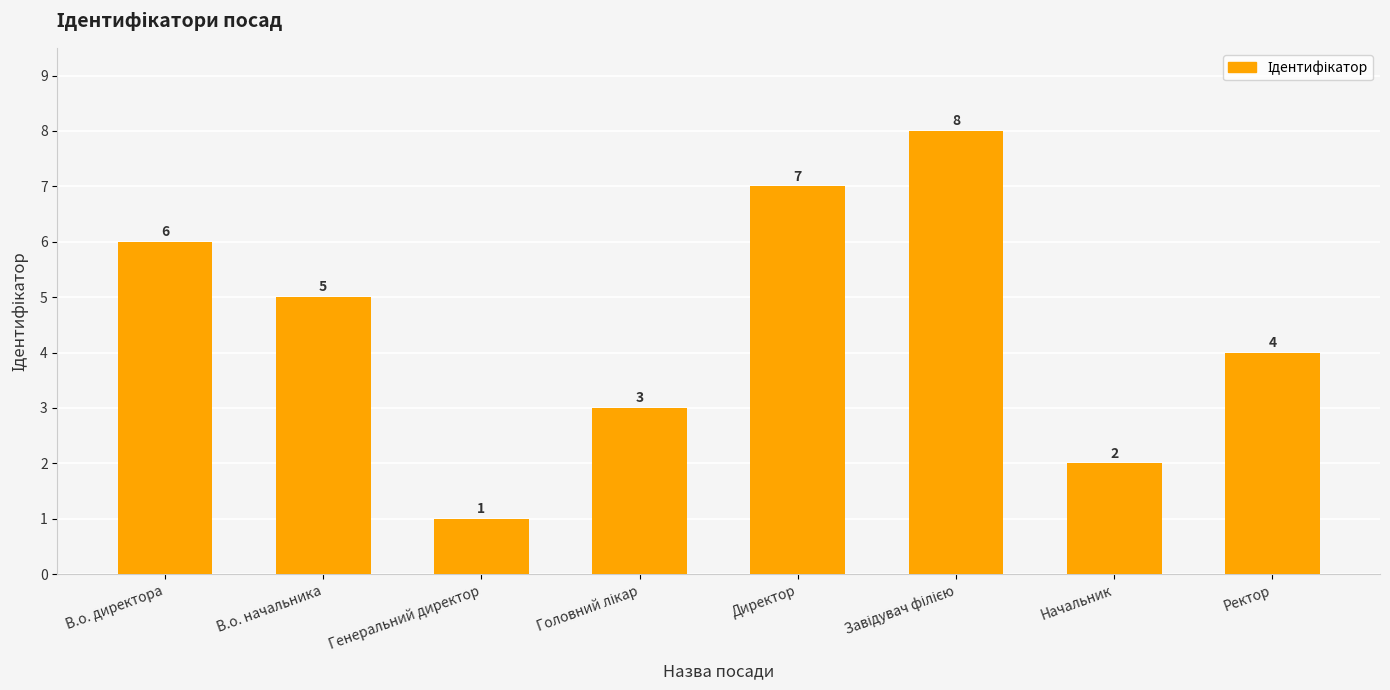

The value at Директор is 7. True or false?

True